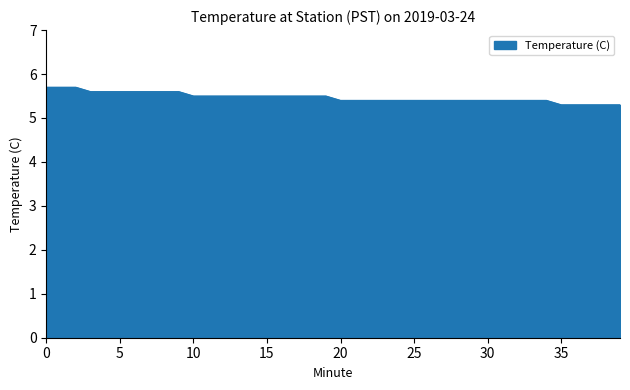

What is the minimum value shown in the chart?

5.3